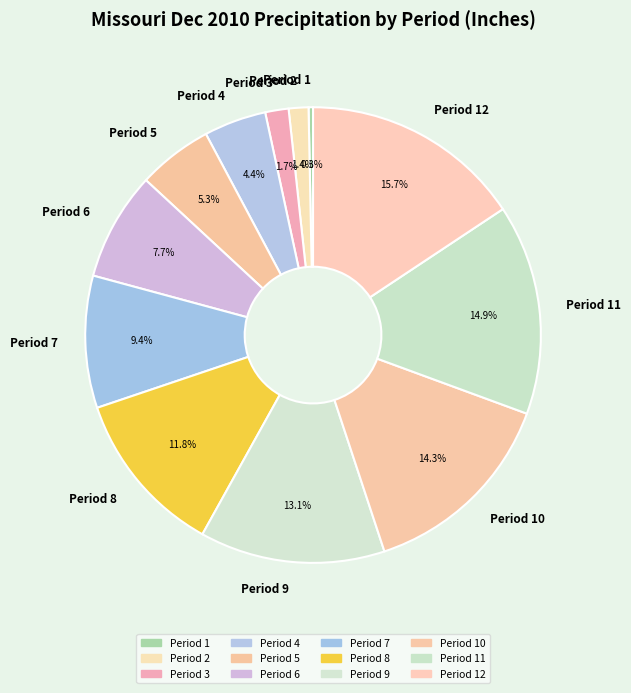

To the nearest percent, what is the difference between the largest and smallest slice percentages?

15%